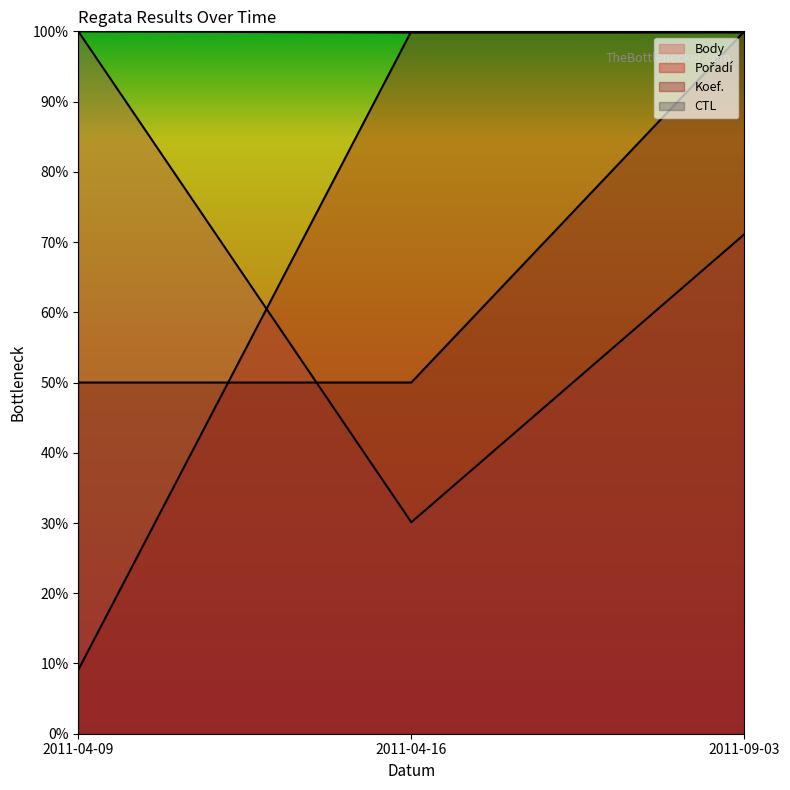

What is the sum of the CTL values at 2011-04-09 and 2011-09-03?

2.0